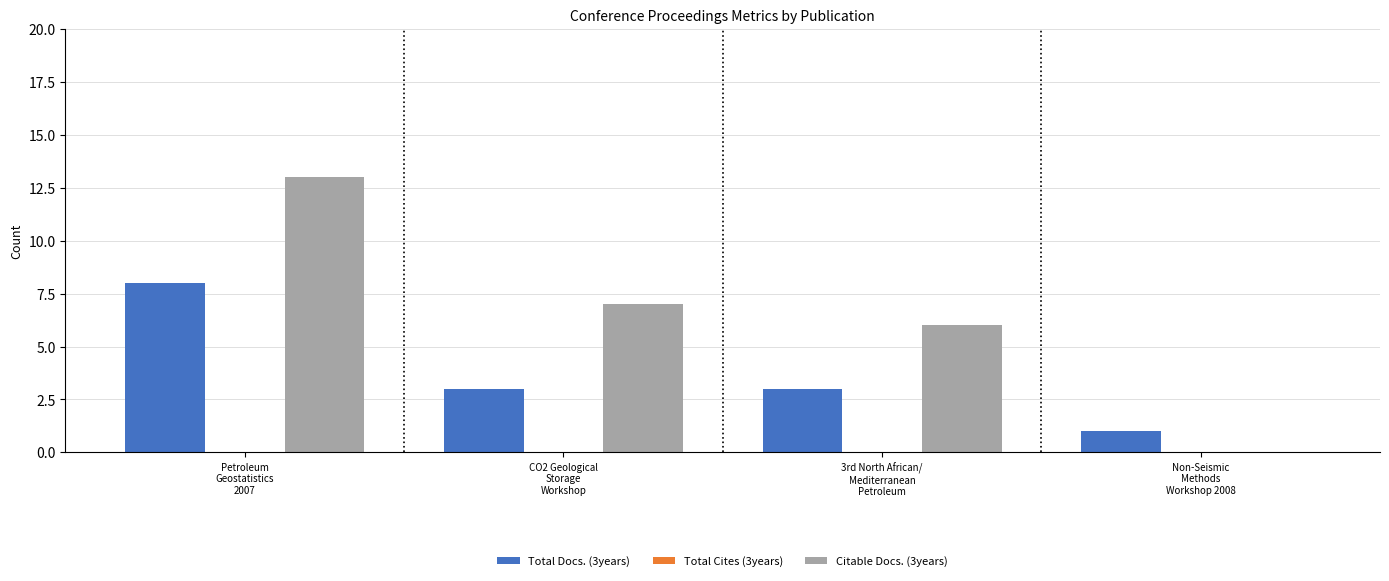

What is the greatest value displayed?

13